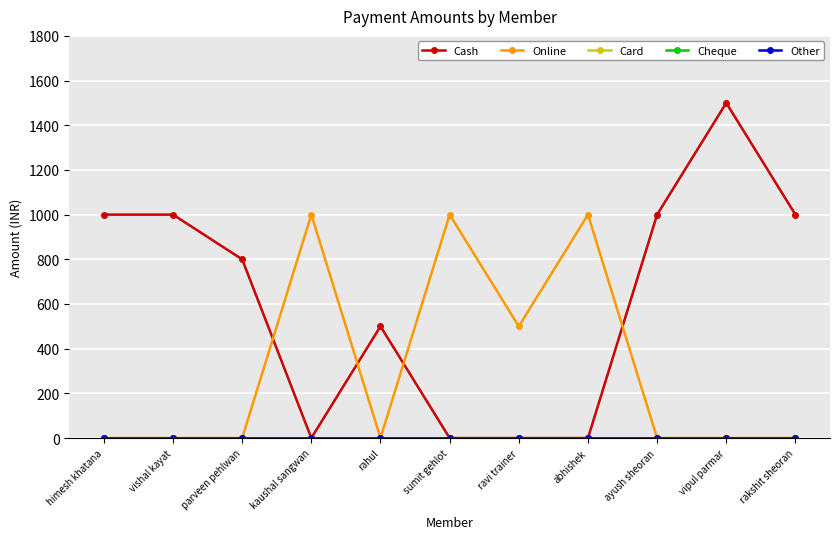

Is this an area chart (filled region under the line)?

No